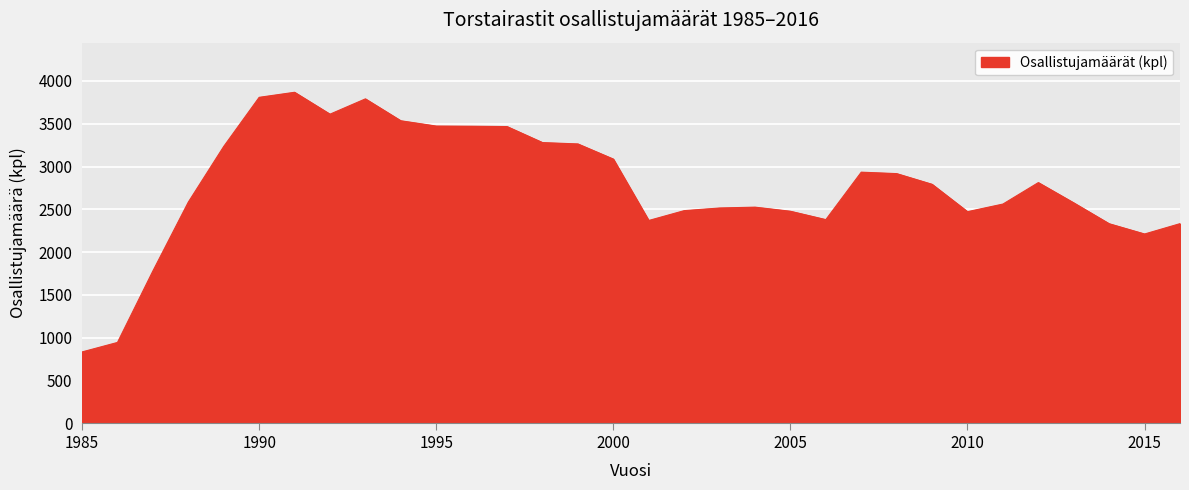

What is the difference between the maximum and minimum values?

3036